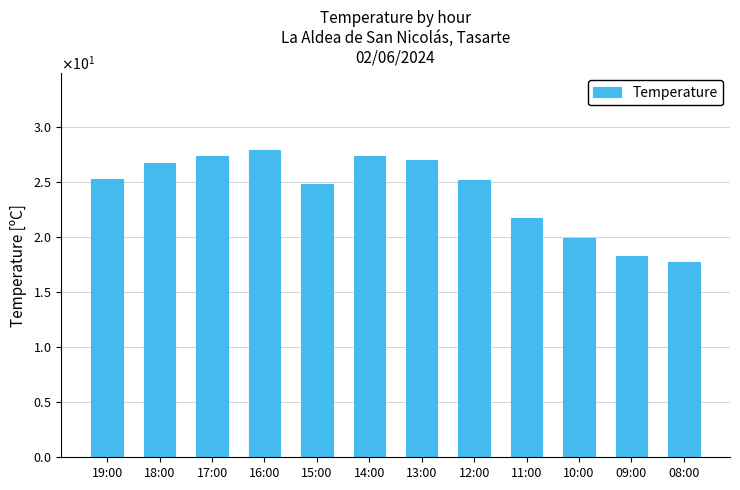

What is the average value?

24.1